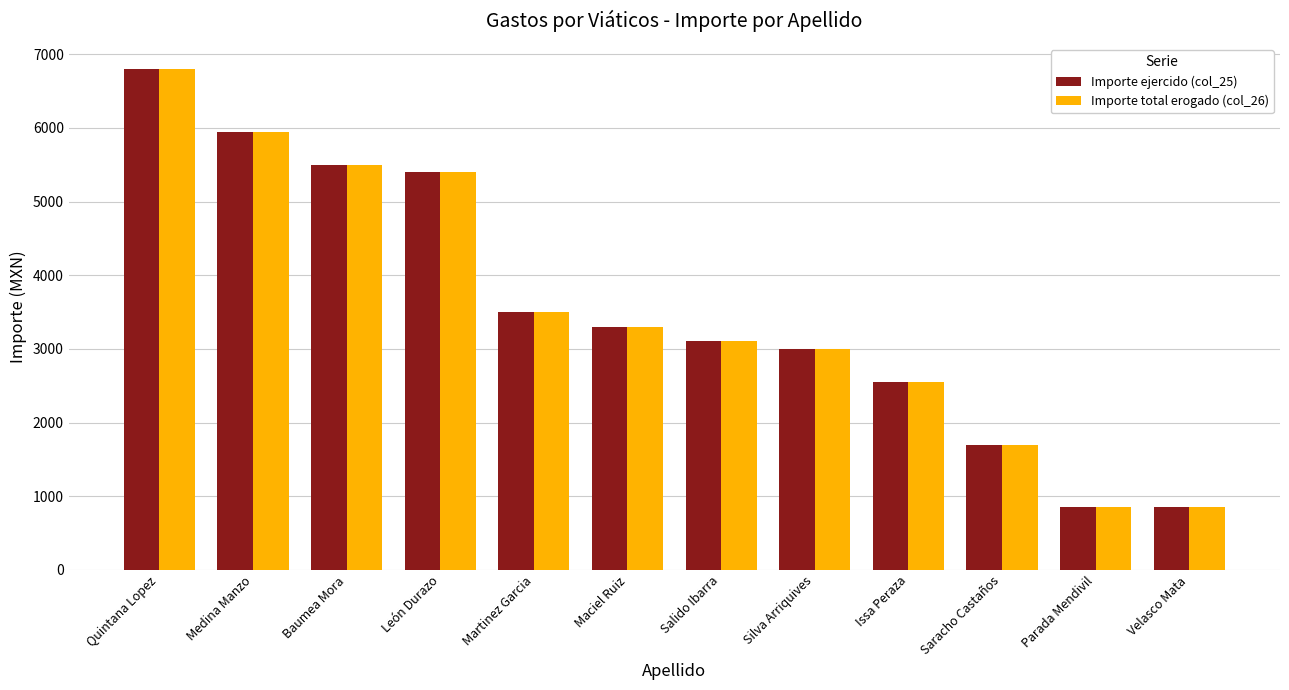

What is the minimum value shown in the chart?

850